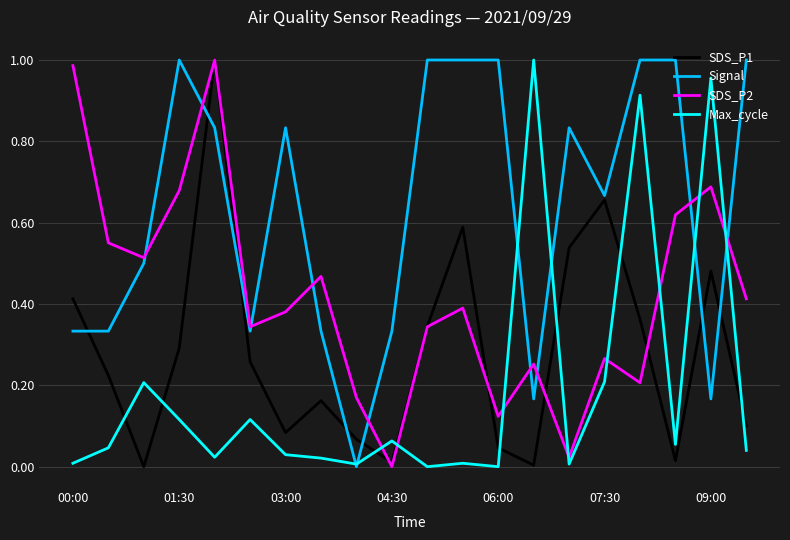

Which series has the largest total across all categories?

Signal